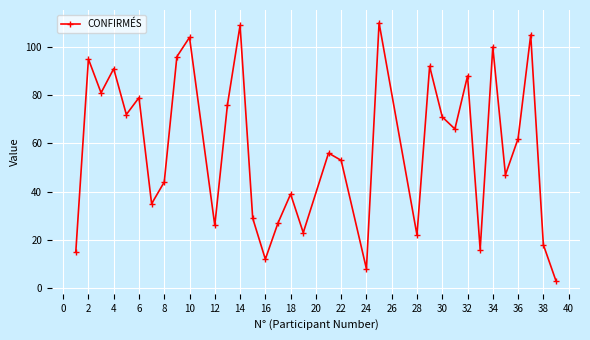

How many interior local valleys (lower than both neighbors) does the data have?

11